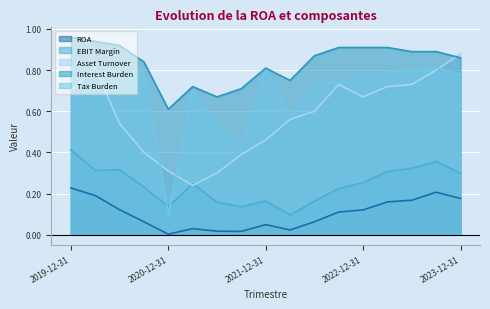

In EBIT Margin, how many points are higher than both neighbors (excluding endpoints)?

4